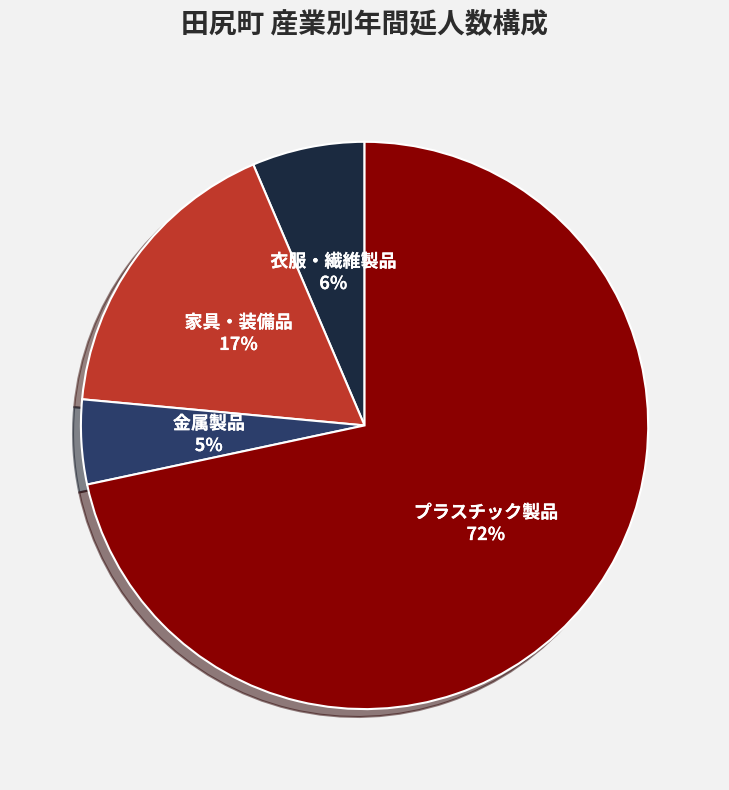

What is the majority slice?

プラスチック製品